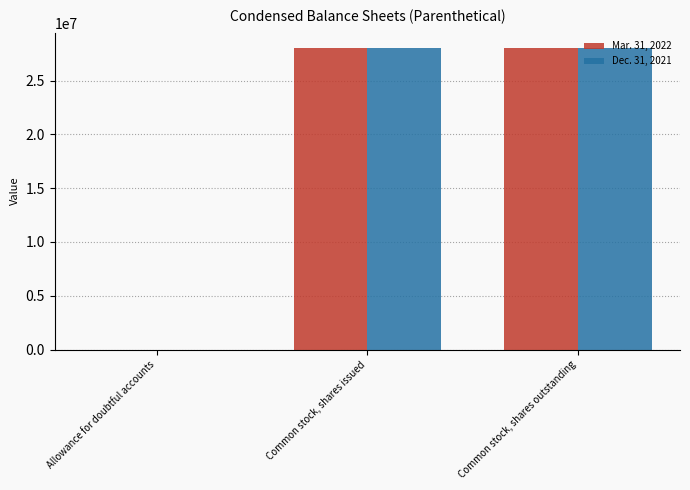

What is the total value across all series at Allowance for doubtful accounts?

53